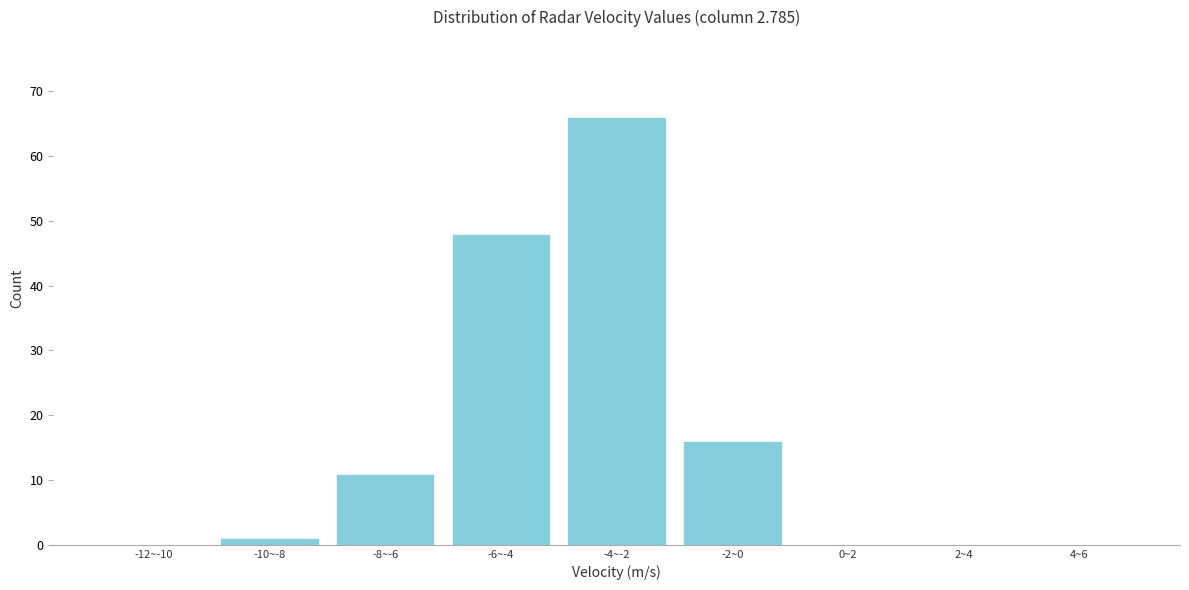

Reading left to right, what are all the values shown in this chart?

-12~-10=0	-10~-8=1	-8~-6=11	-6~-4=48	-4~-2=66	-2~0=16	0~2=0	2~4=0	4~6=0